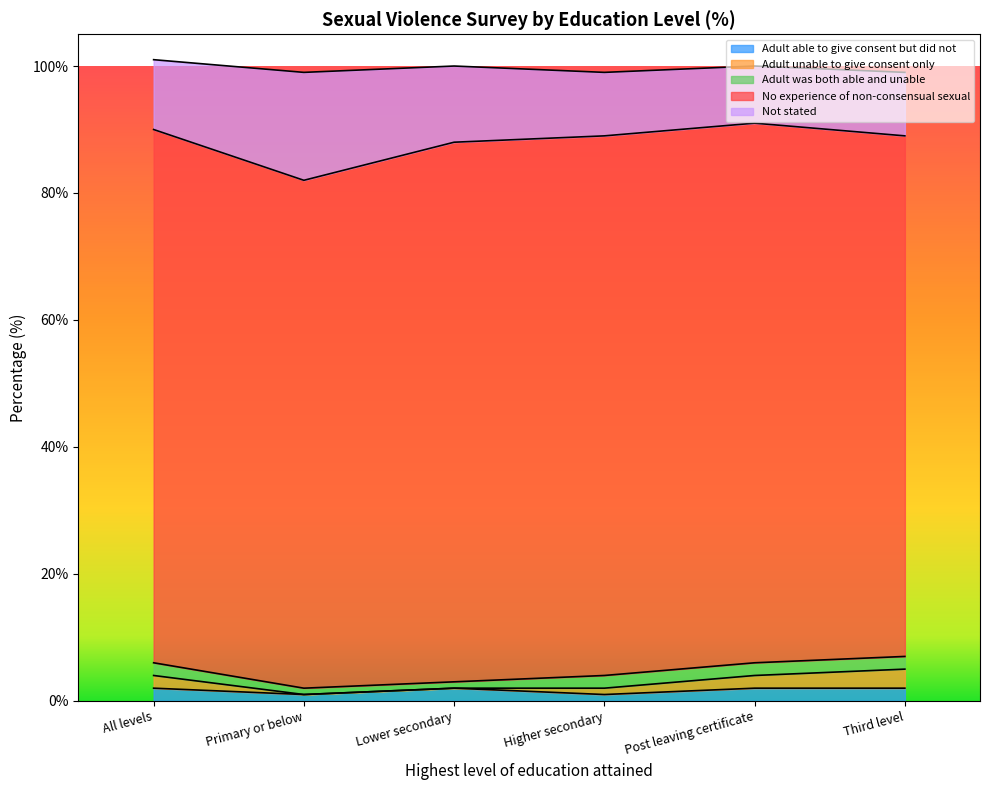

Reading right to left, what are all the values shown in this chart?

Adult able to give consent but did not: Third level=2	Post leaving certificate=2	Higher secondary=1	Lower secondary=2	Primary or below=1	All levels=2
Adult unable to give consent only: Third level=3	Post leaving certificate=2	Higher secondary=1	Lower secondary=0	Primary or below=0	All levels=2
Adult was both able and unable: Third level=2	Post leaving certificate=2	Higher secondary=2	Lower secondary=1	Primary or below=1	All levels=2
No experience of non-consensual sexual: Third level=82	Post leaving certificate=85	Higher secondary=85	Lower secondary=85	Primary or below=80	All levels=84
Not stated: Third level=10	Post leaving certificate=9	Higher secondary=10	Lower secondary=12	Primary or below=17	All levels=11